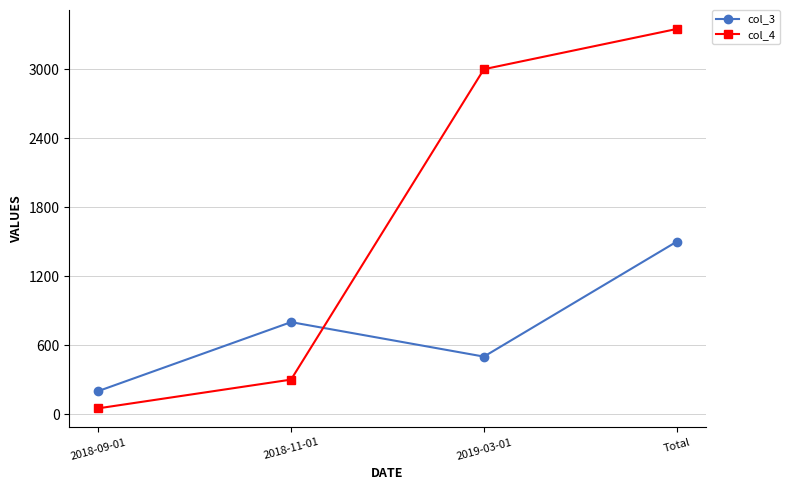

How many values in the col_3 series are below 800?

2